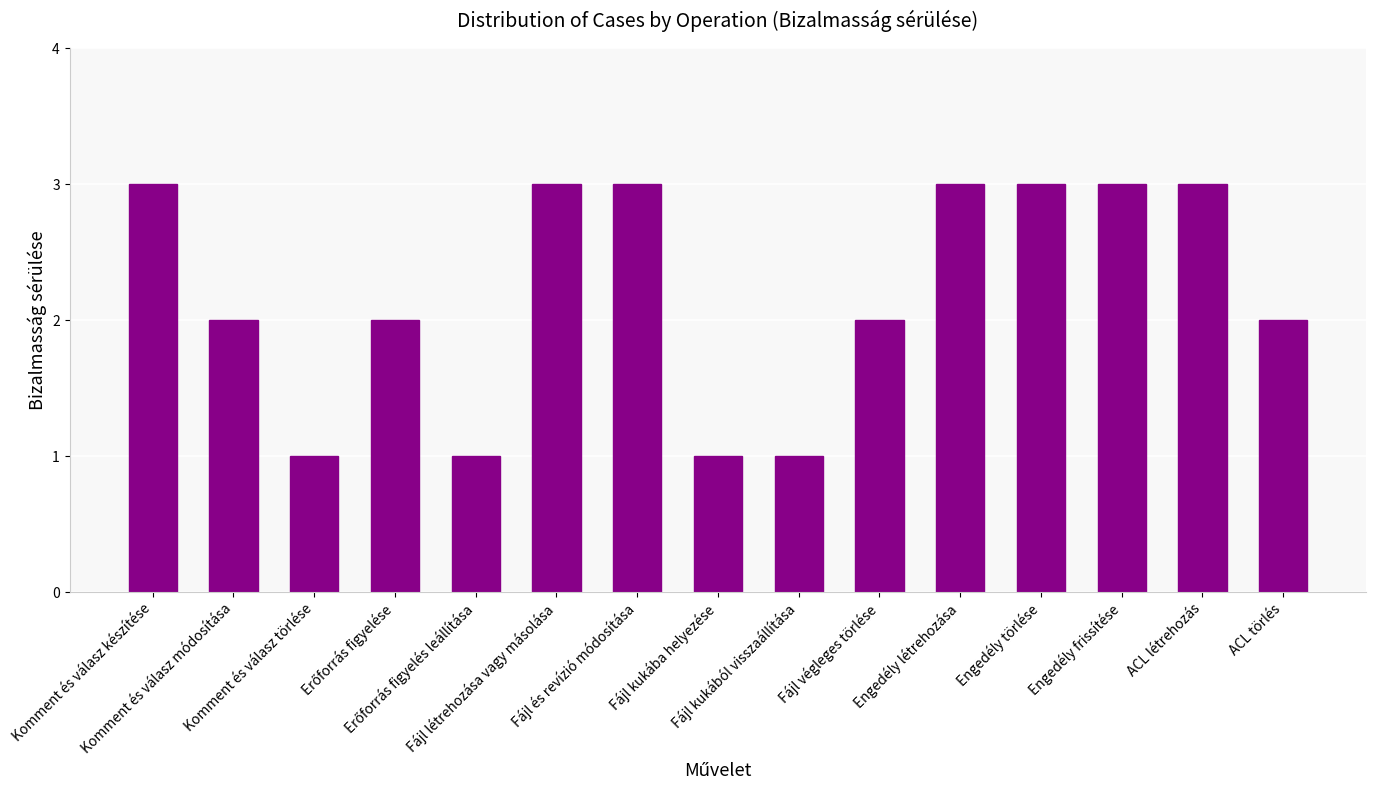

What is the maximum value shown in the chart?

3